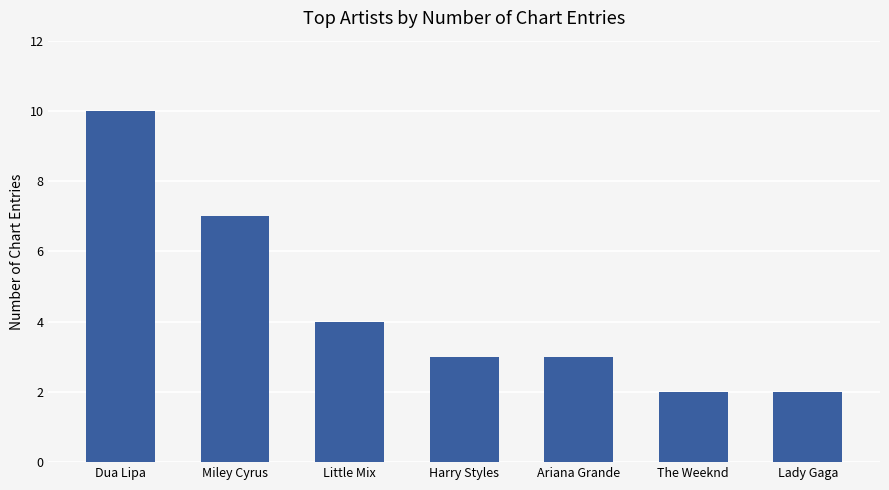

Reading left to right, what are all the values shown in this chart?

Dua Lipa=10	Miley Cyrus=7	Little Mix=4	Harry Styles=3	Ariana Grande=3	The Weeknd=2	Lady Gaga=2